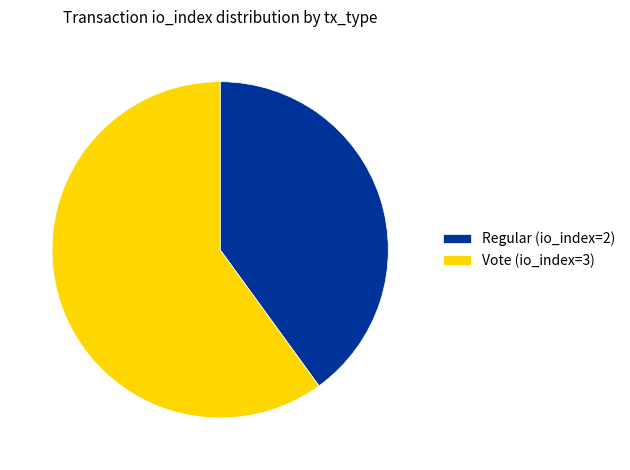

Approximately how many times larger is the value at Regular (io_index=2) compared to Vote (io_index=3)?

0.7